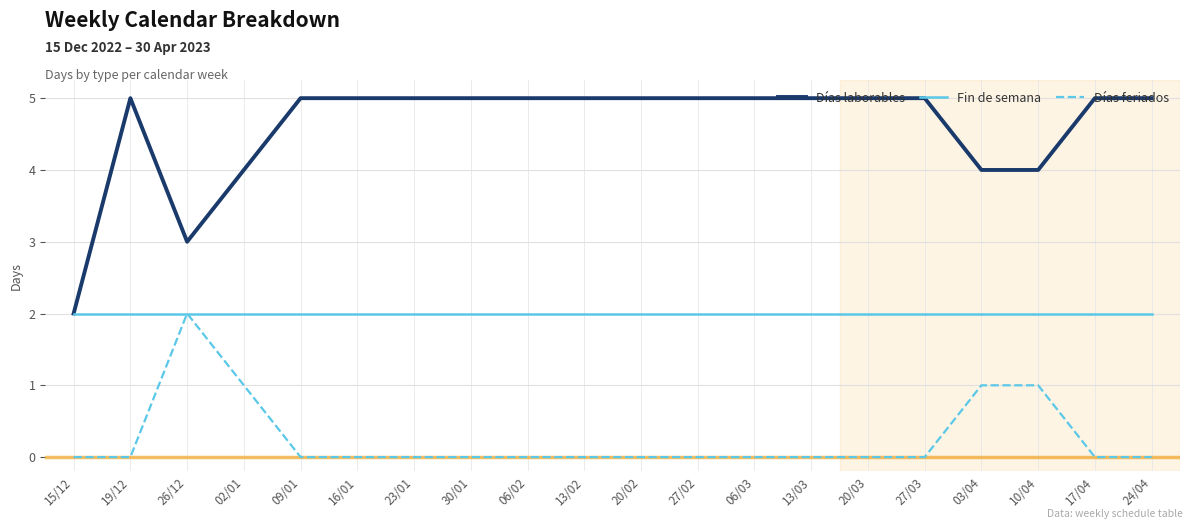

The Días laborables series shows 5 at 13/03. True or false?

True